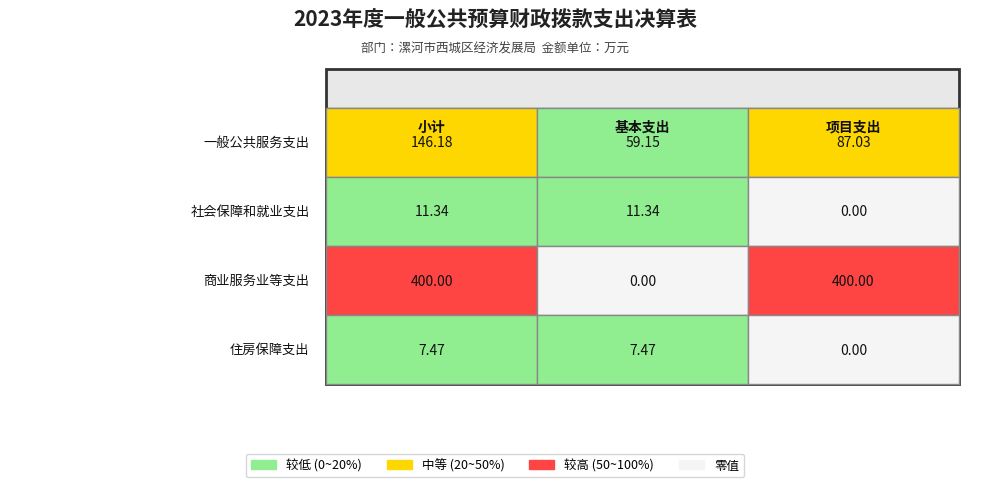

What is the sum of all 商业服务业等支出 values?

800.0